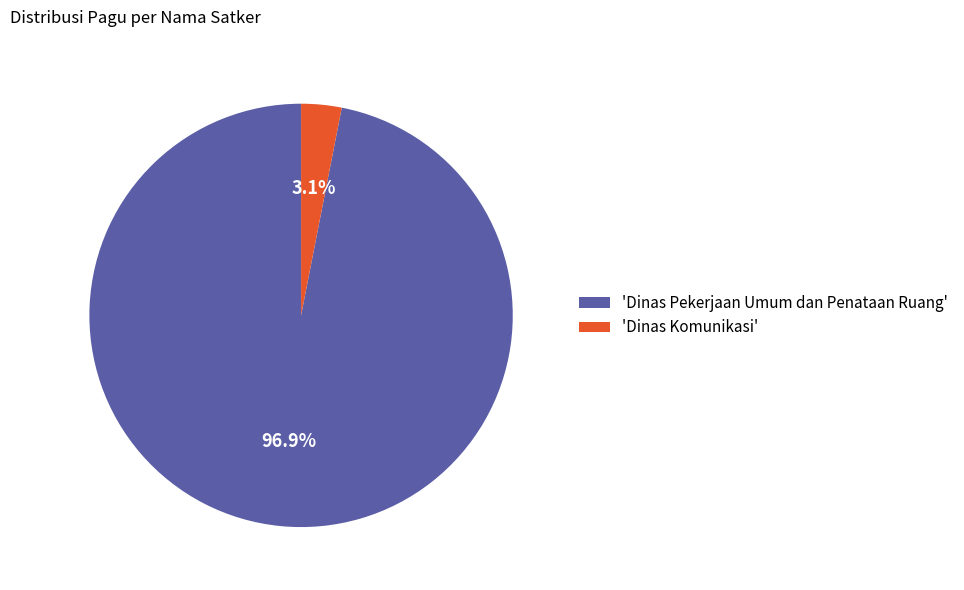

Between 'Dinas Komunikasi' and 'Dinas Pekerjaan Umum dan Penataan Ruang', which is larger?

'Dinas Pekerjaan Umum dan Penataan Ruang'